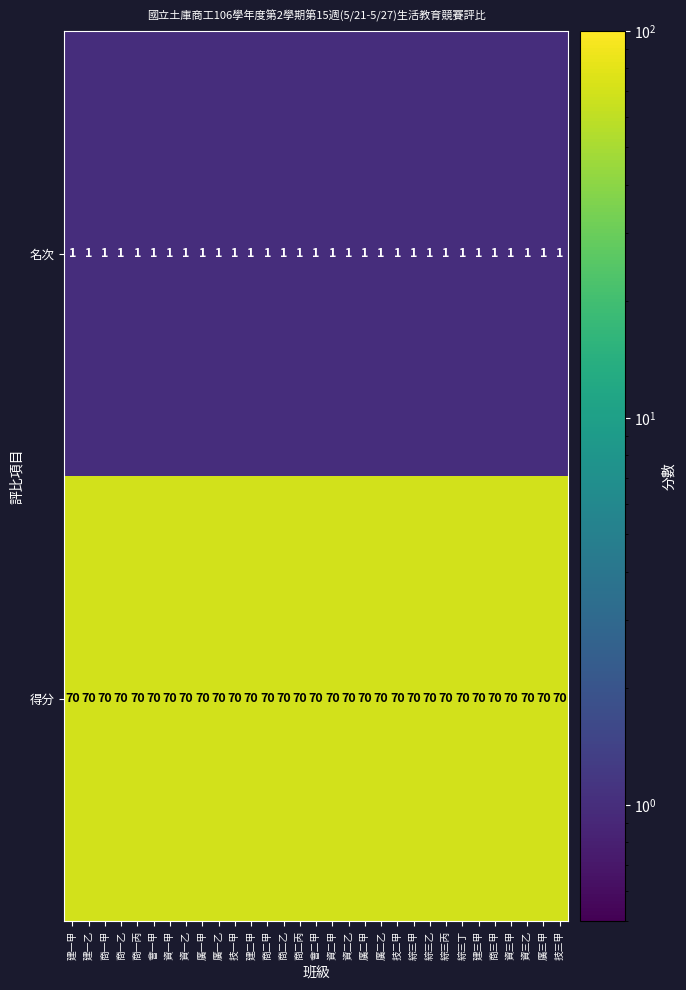

Count the number of categories in the chart.

31